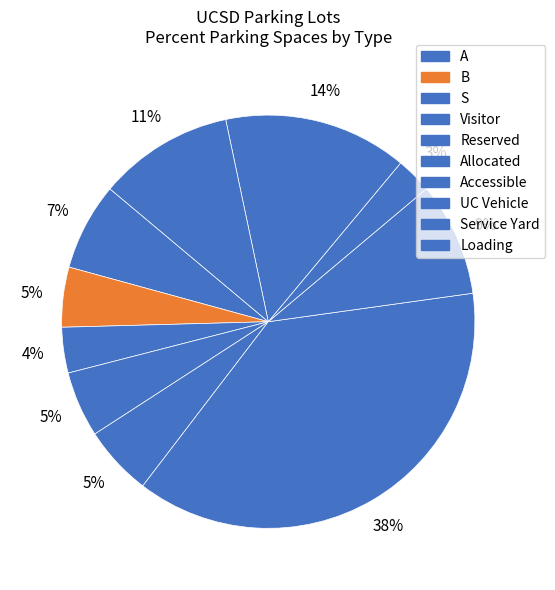

How many slices are in this pie chart?

10